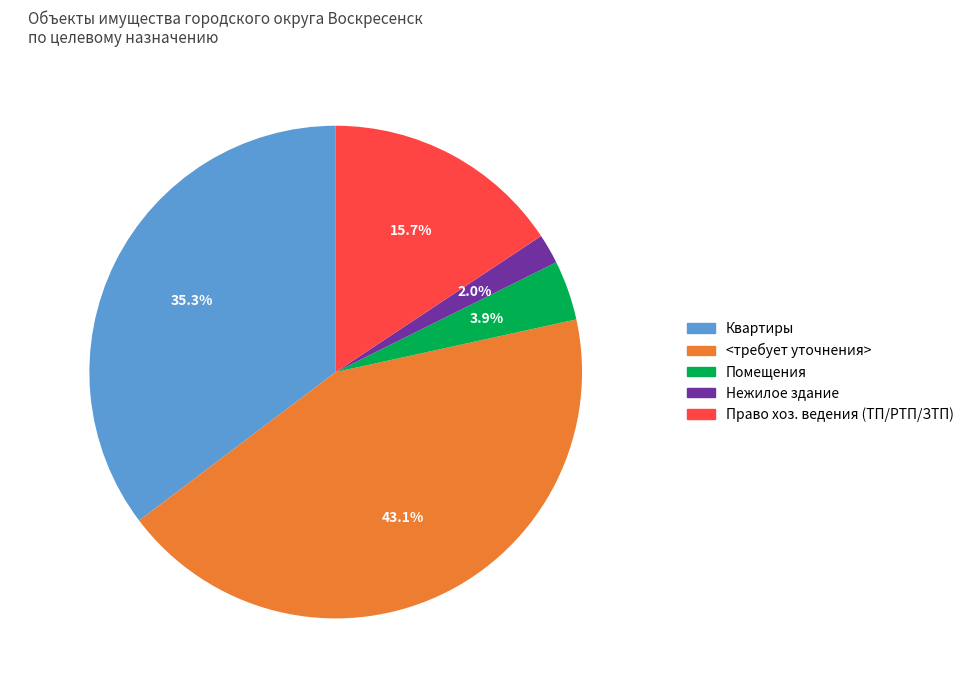

Which category has the biggest portion of the pie?

<требует уточнения>